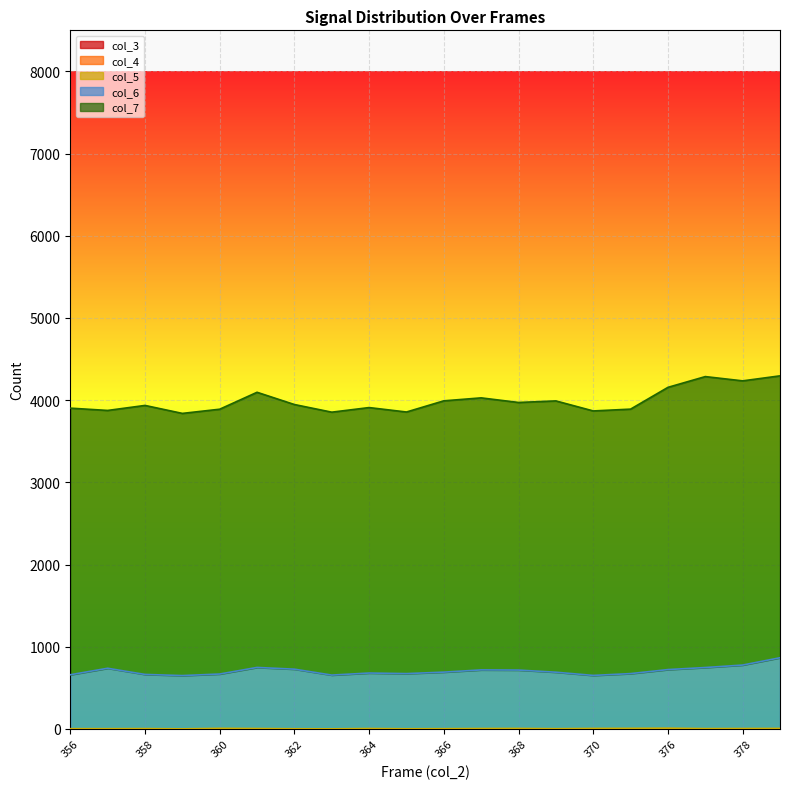

True or false: col_3 and col_6 cross at least once.

False